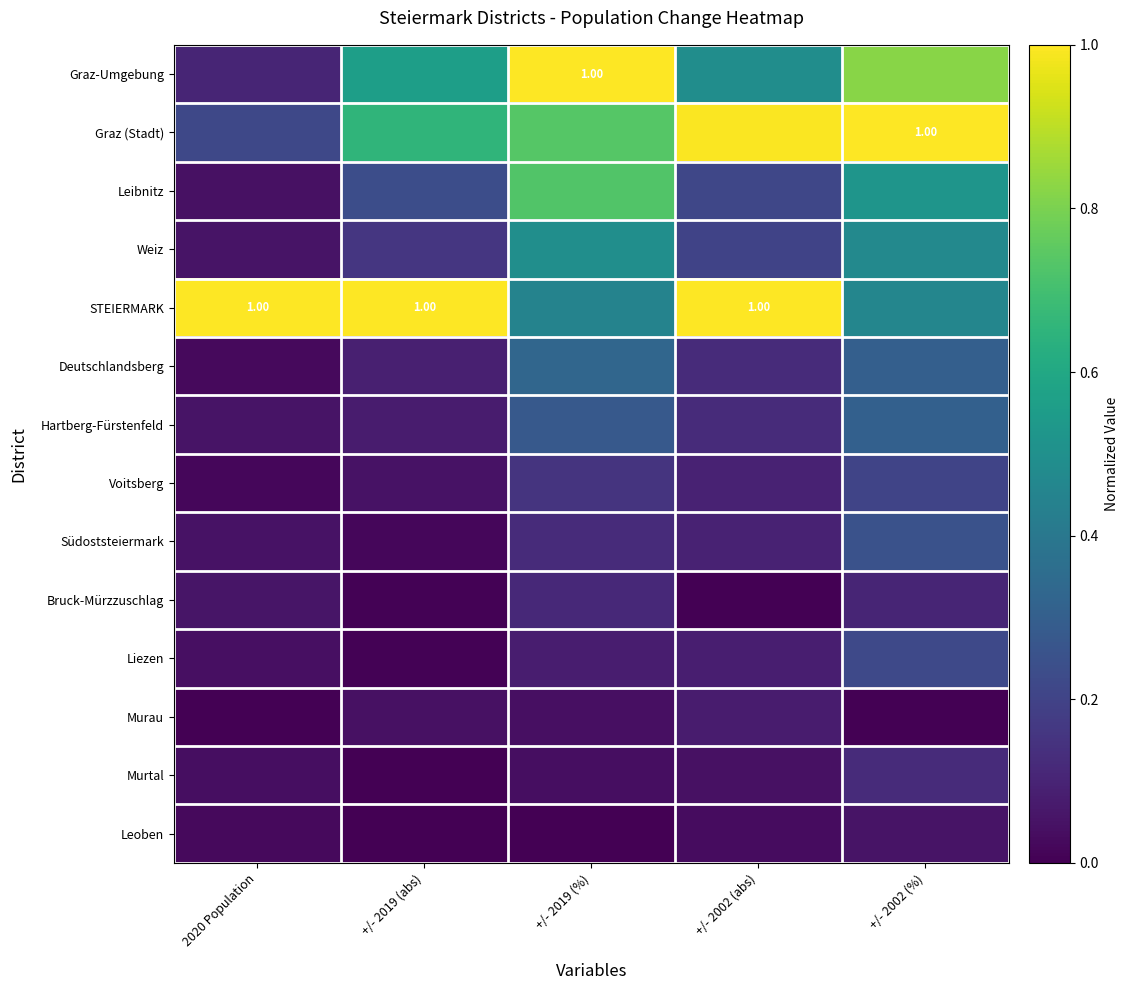

Is the value of Südoststeiermark at +/- 2002 (%) greater than the value of STEIERMARK at 2020 Population?

No